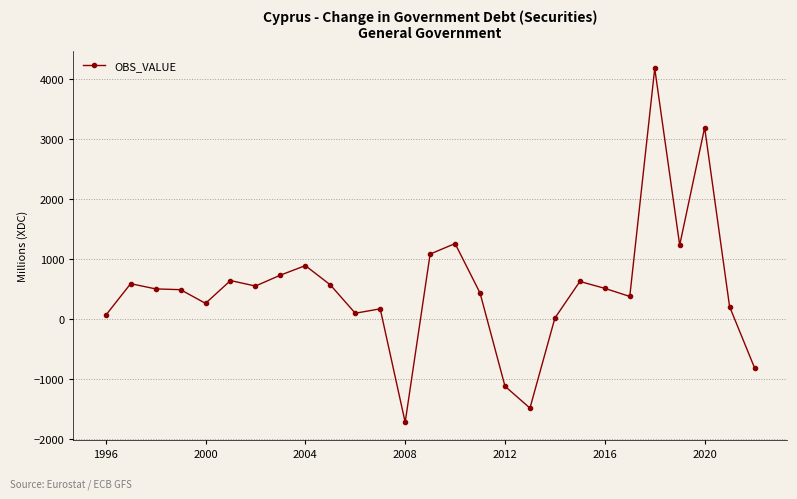

What is the difference between the maximum and minimum values?

5890.4